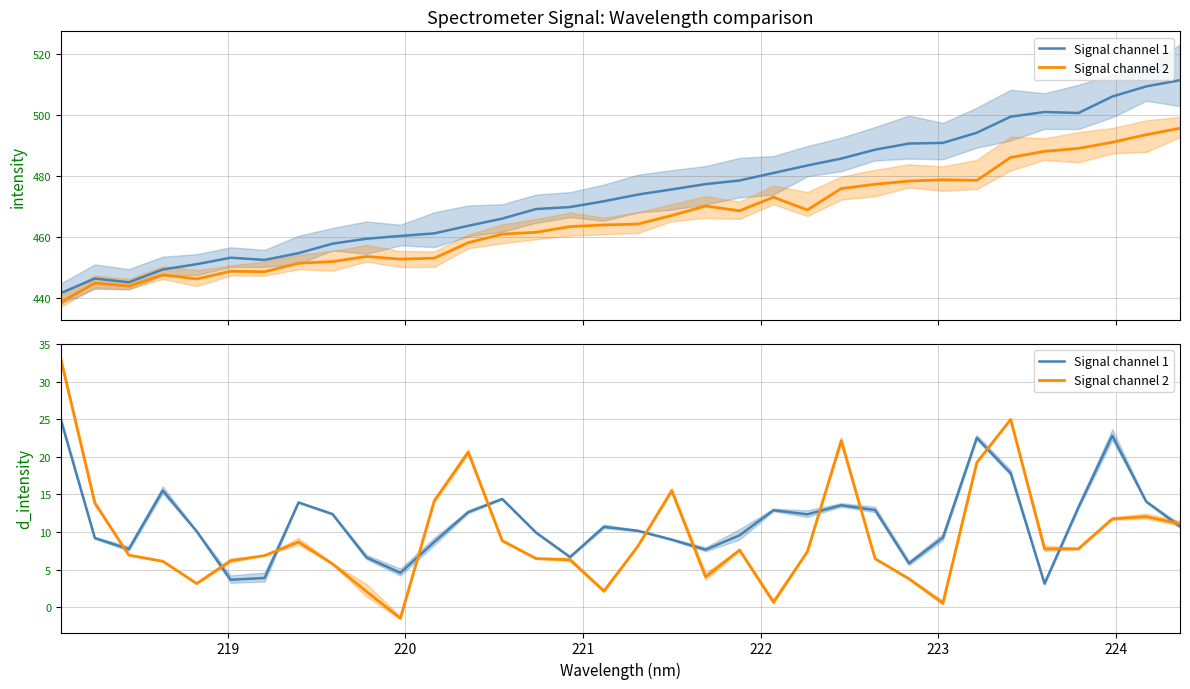

At how many categories does at least one series exceed 8?

25